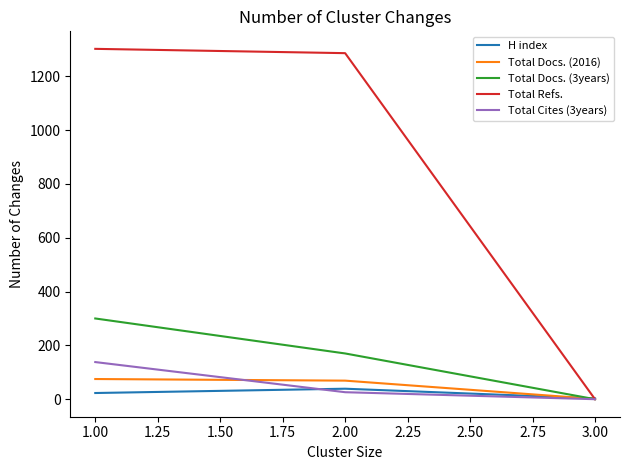

Is the value of Total Refs. at 1.00 greater than the value of Total Docs. (2016) at 1.00?

Yes